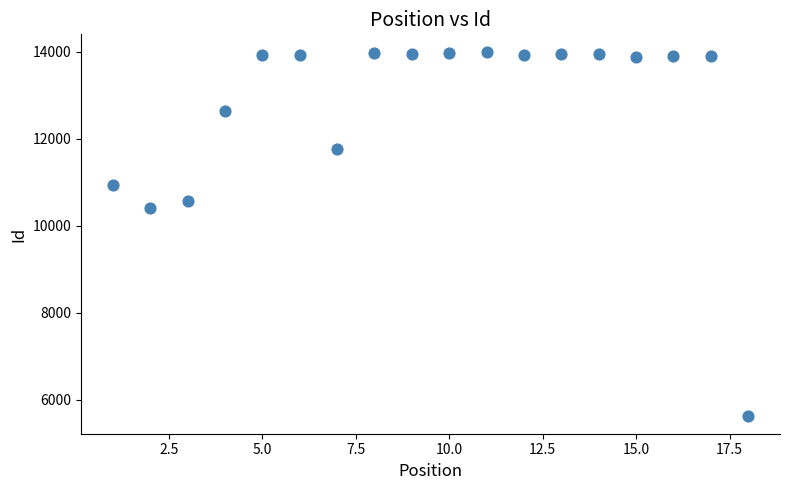

What Y value in the scatter plot is closest to 9811?

10409